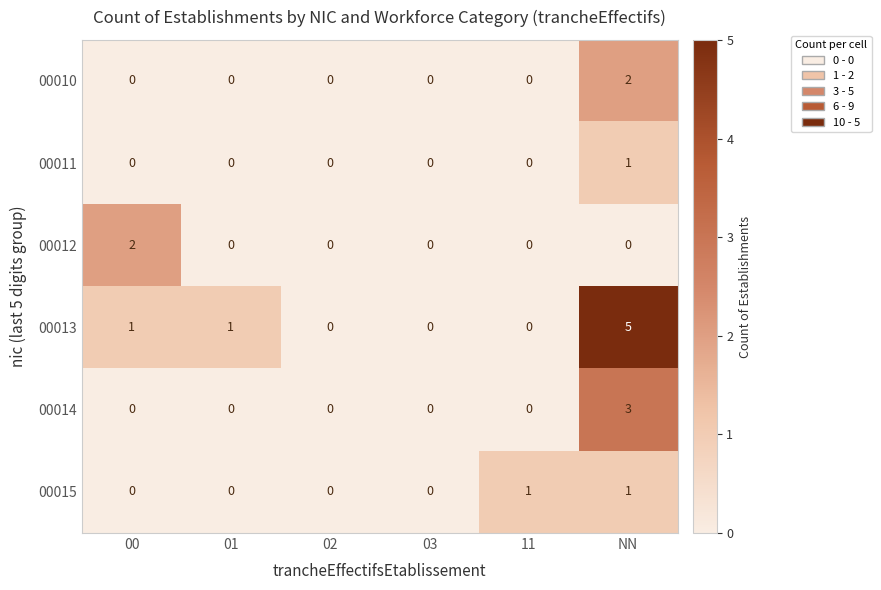

What is the difference between the maximum and minimum values in the 00013 series?

5